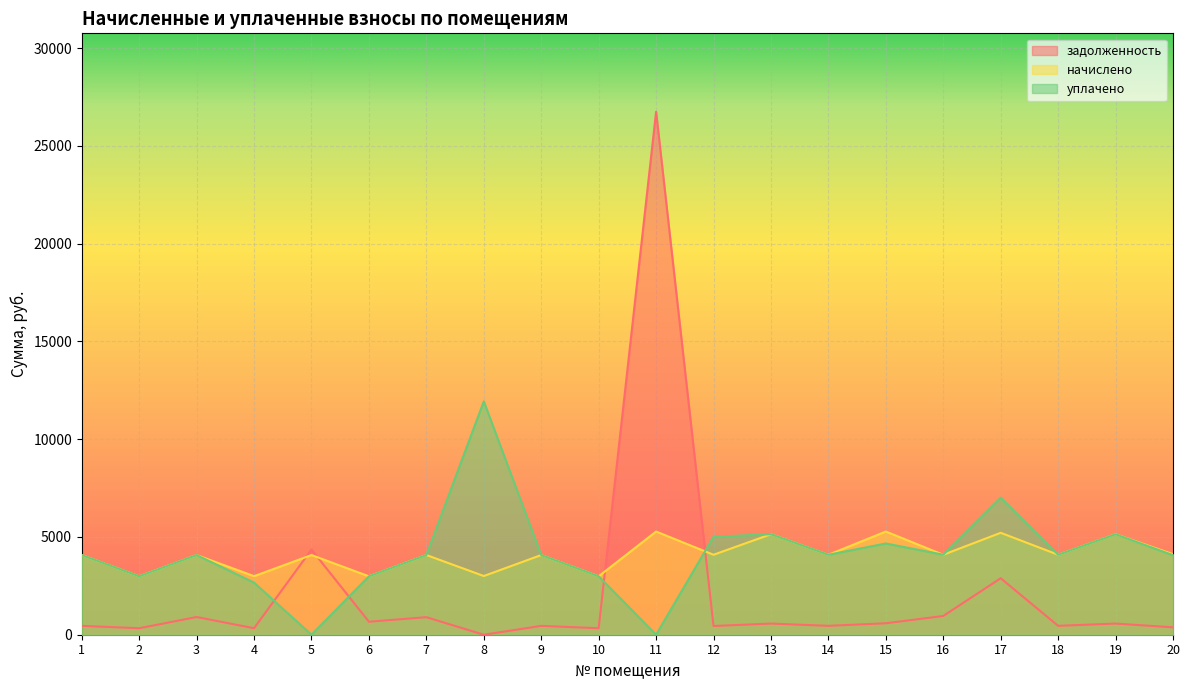

At which label does начислено reach its minimum?

2